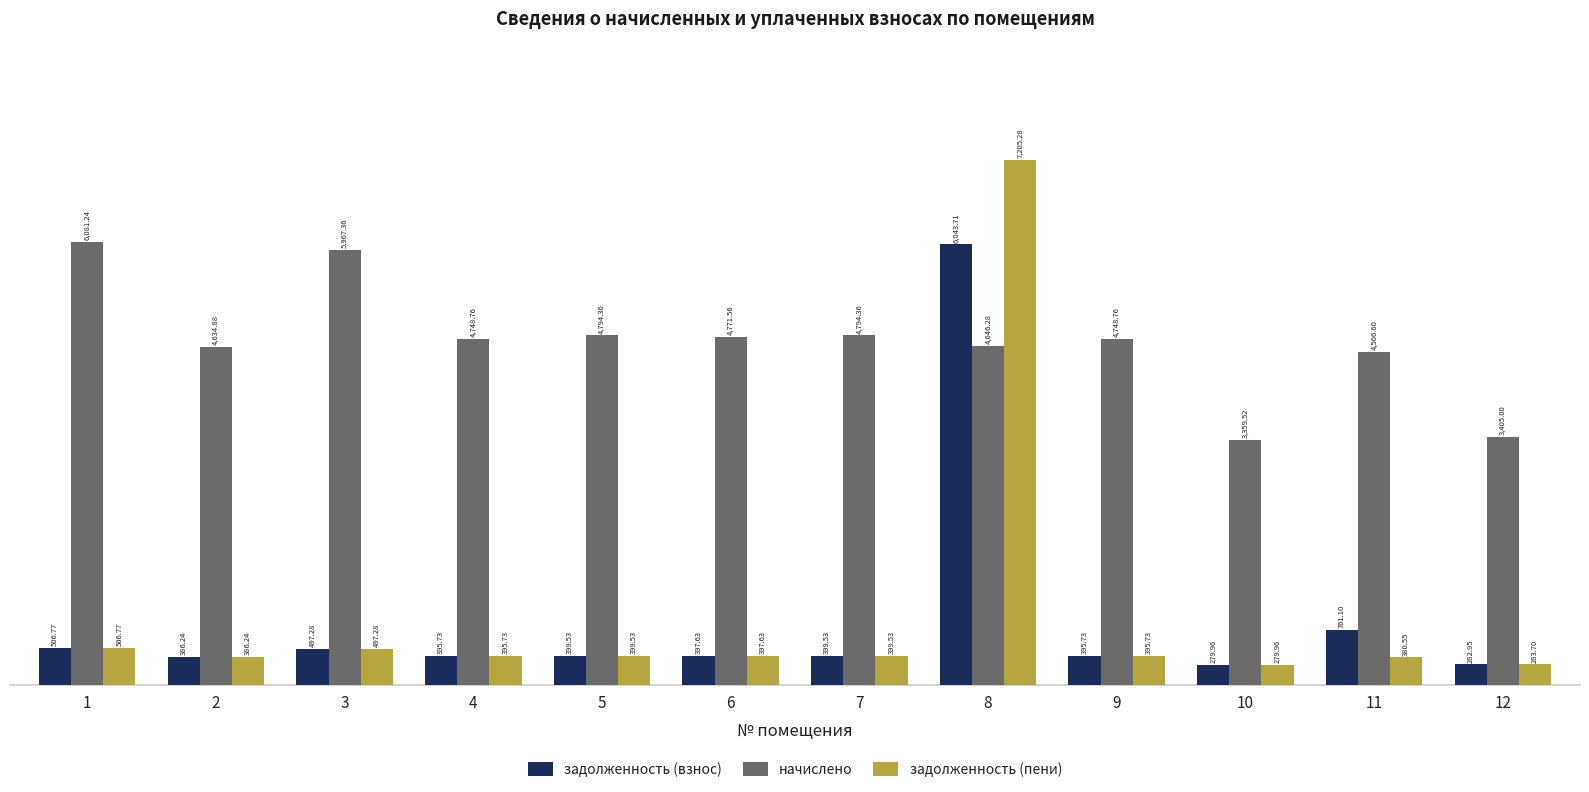

At which category is the sum across all series the highest?

8